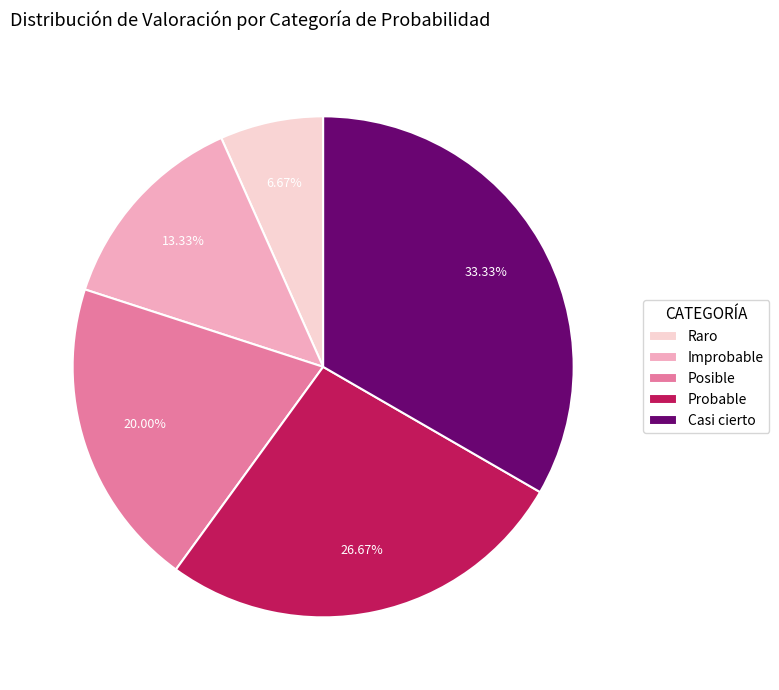

To the nearest percent, what is the average slice percentage?

20%